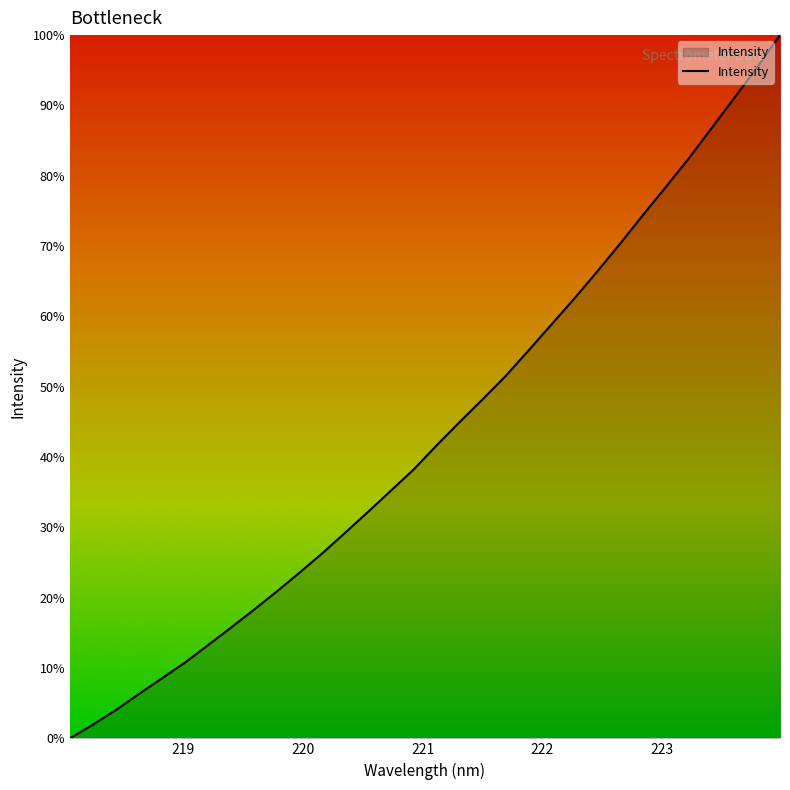

Is this an area chart (filled region under the line)?

Yes